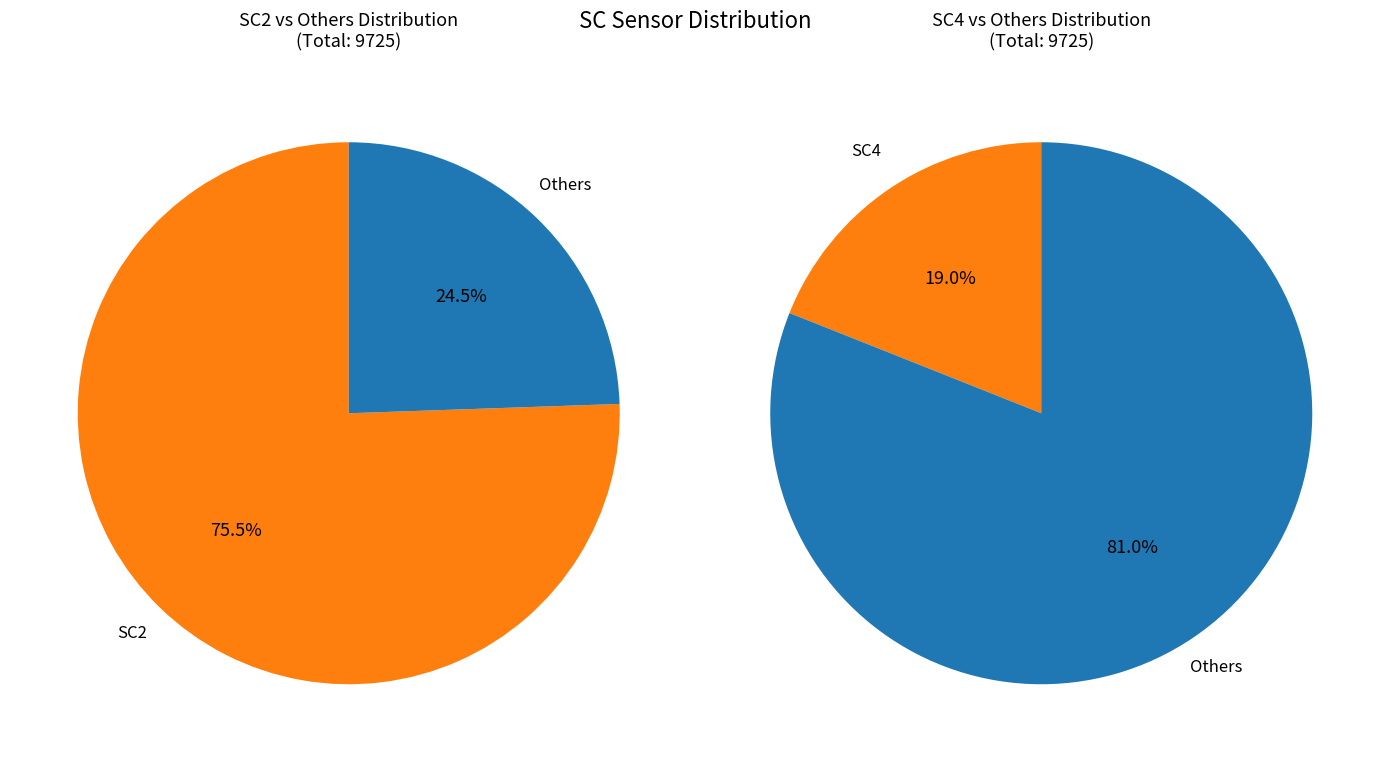

Combined, do 21 and 9 account for over 50%?

No